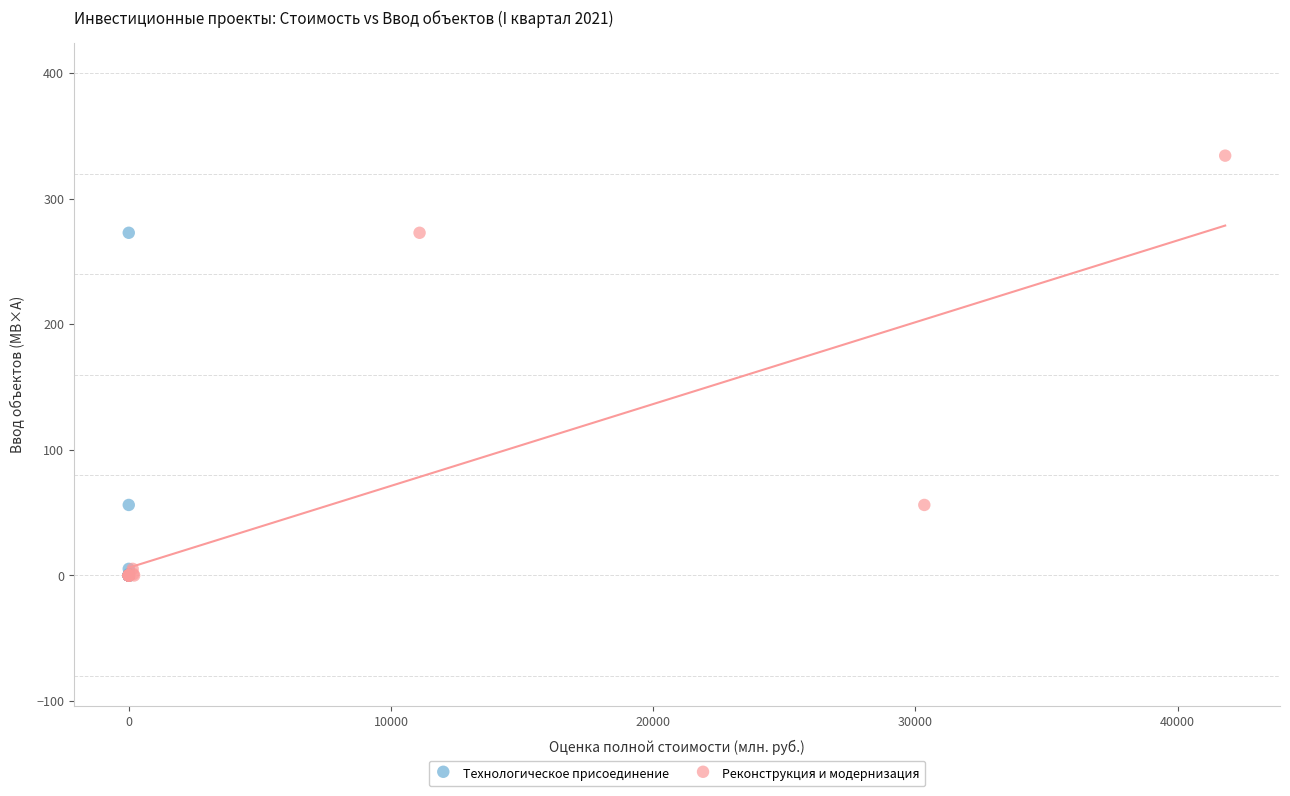

Which series has the largest Y range (max minus min)?

Реконструкция и модернизация